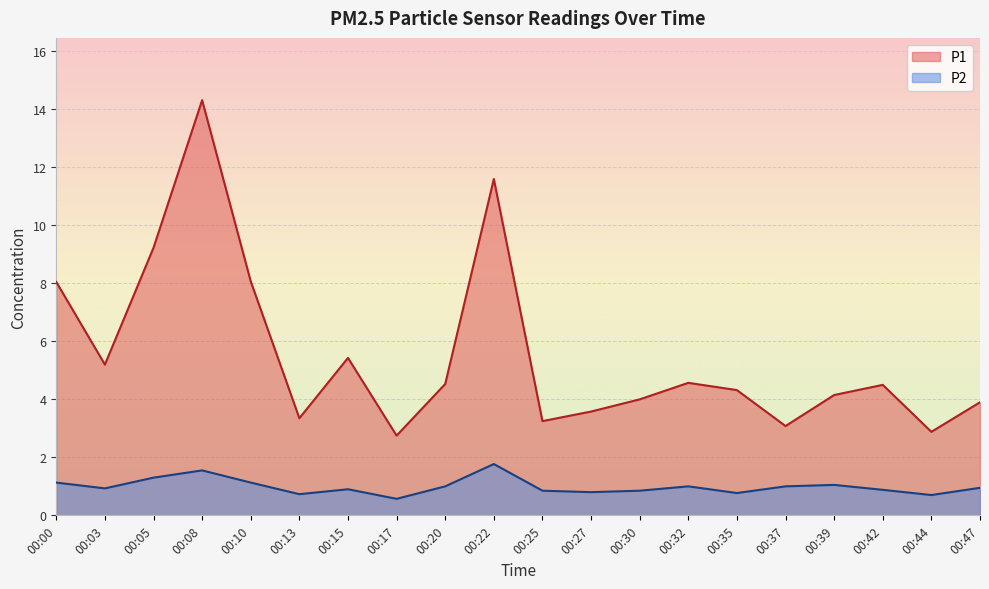

Reading left to right, list all the values displayed in this chart.

P1: 8.1	5.2	9.2	14.3	8.1	3.4	5.4	2.8	4.5	11.6	3.2	3.6	4.0	4.6	4.3	3.1	4.2	4.5	2.9	3.9
P2: 1.1	0.9	1.3	1.6	1.1	0.7	0.9	0.6	1.0	1.8	0.8	0.8	0.8	1.0	0.8	1.0	1.1	0.9	0.7	0.9